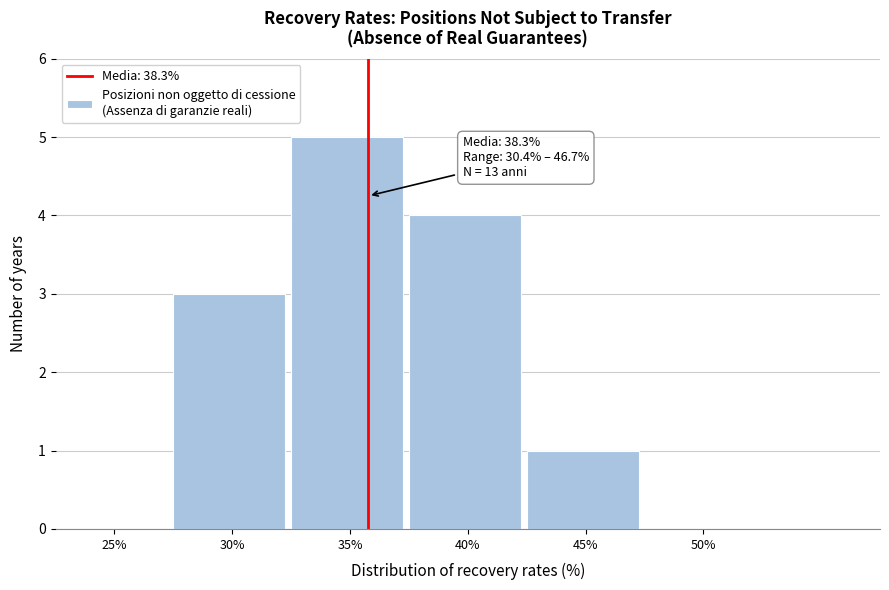

Reading right to left, list all the values displayed in this chart.

50%=0	45%=1	40%=4	35%=5	30%=3	25%=0